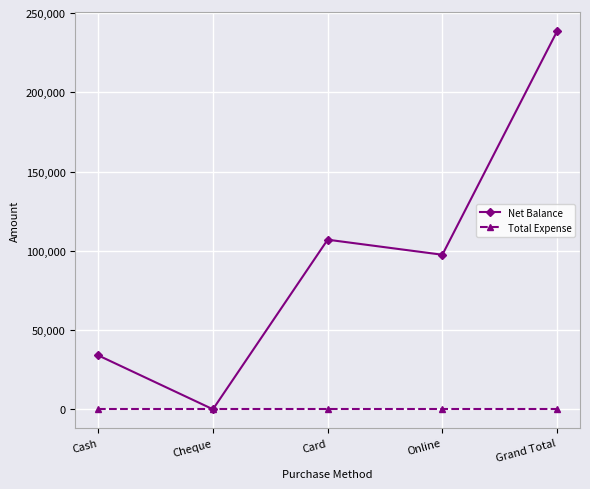

At which category is the sum across all series the highest?

Grand Total